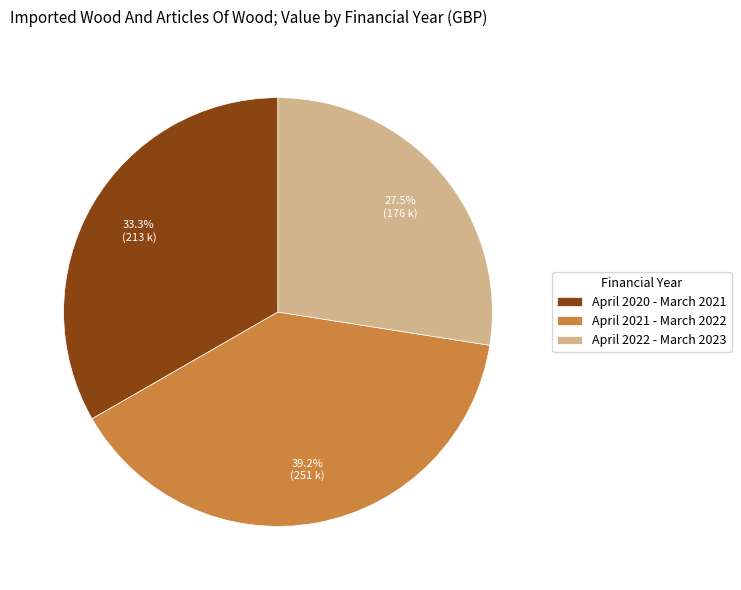

Which category has the smallest portion of the pie?

April 2022 - March 2023